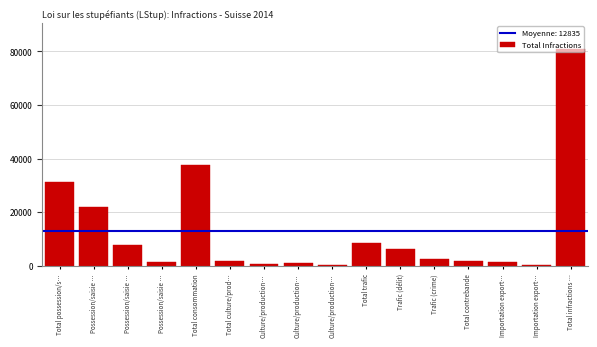

How many distinct data groups are displayed?

1